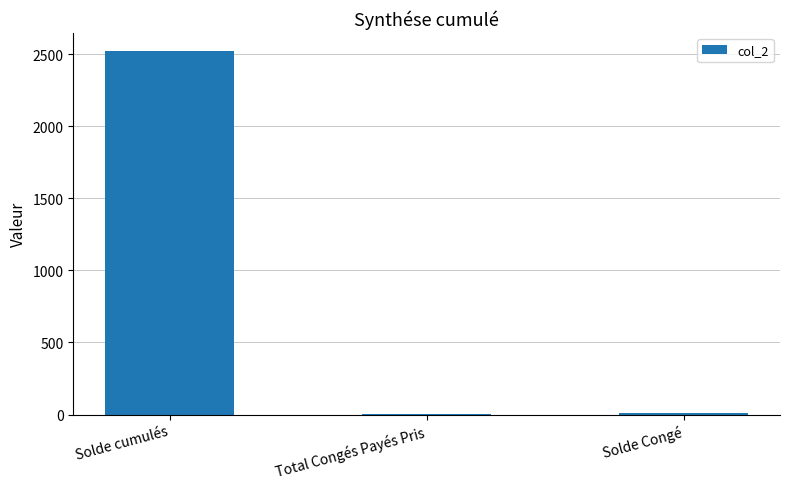

What is the sum of all values?

2534.0